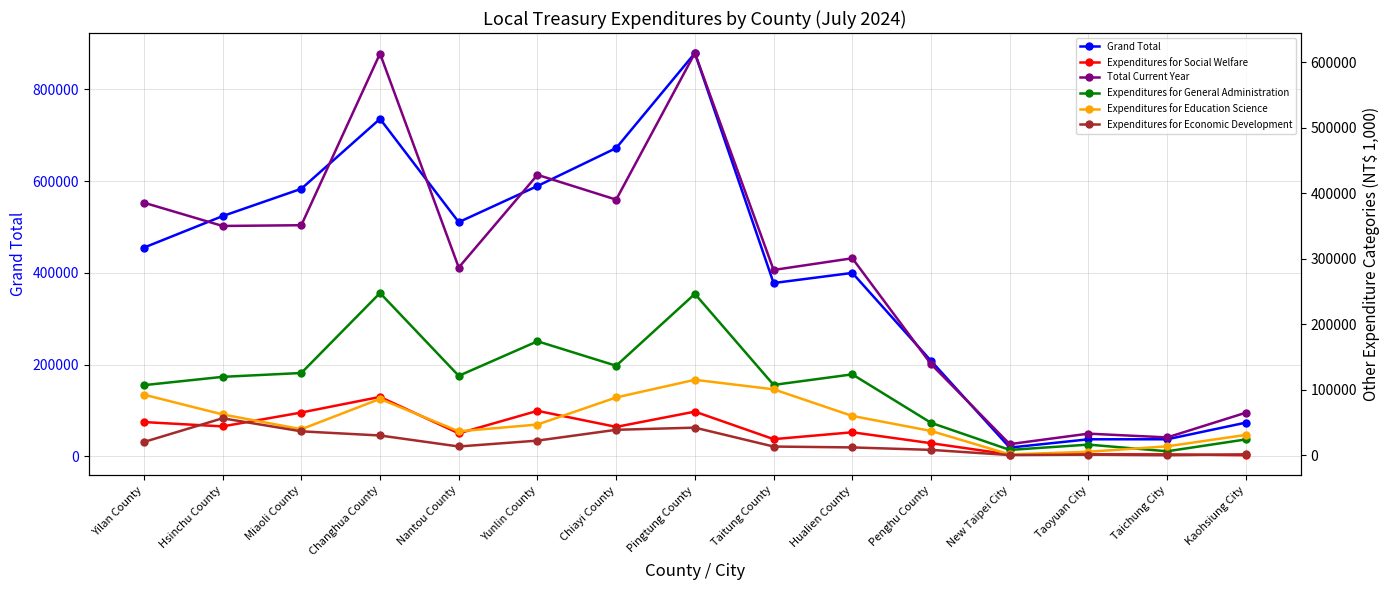

Where does the Grand Total series first go above 454922?

Hsinchu County